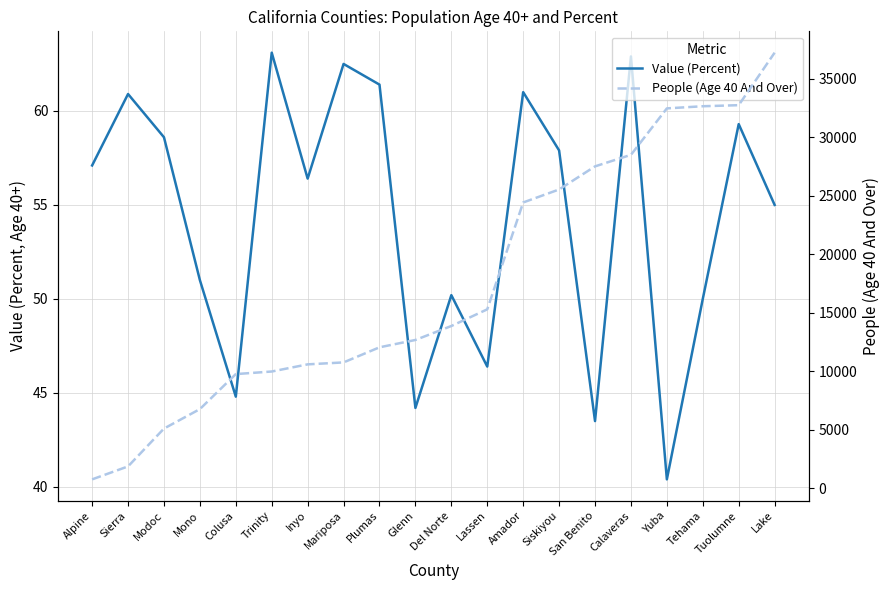

At Calaveras, list the series in order from smallest to largest.

Value (Percent), People (Age 40 And Over)